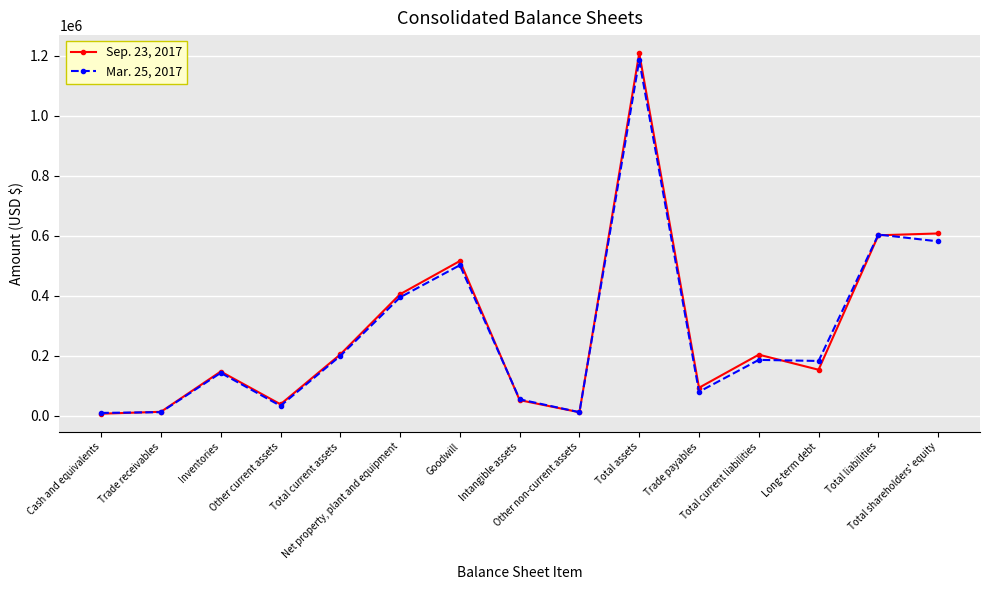

How many lines are shown in the chart?

2